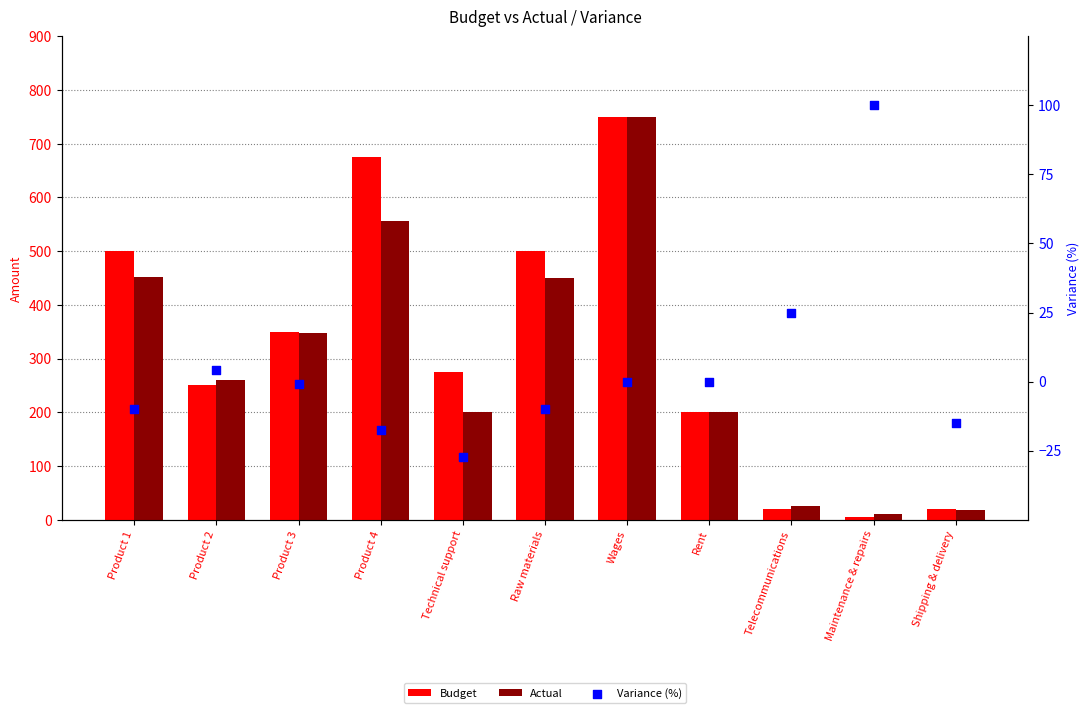

Which series has the largest total across all categories?

Budget